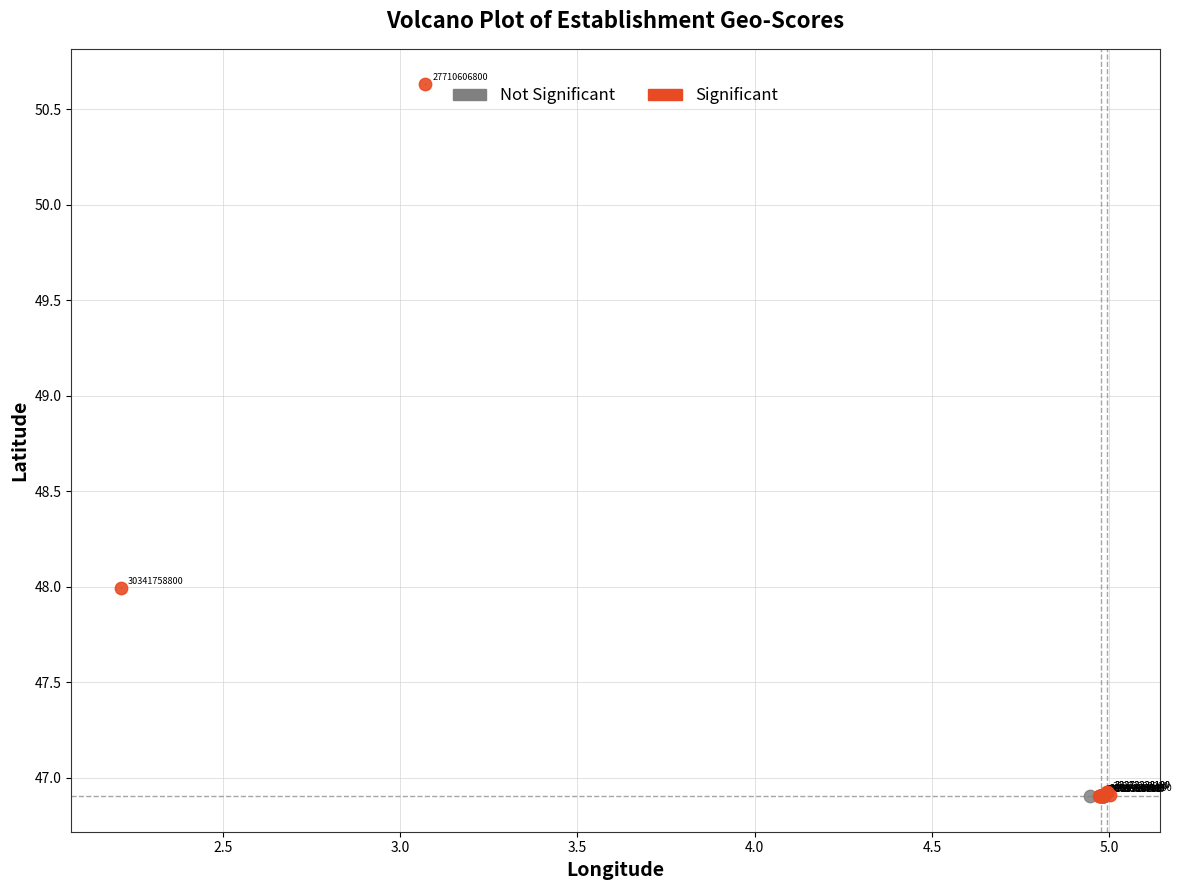

What are all the series names shown in the legend?

Not Significant, Significant